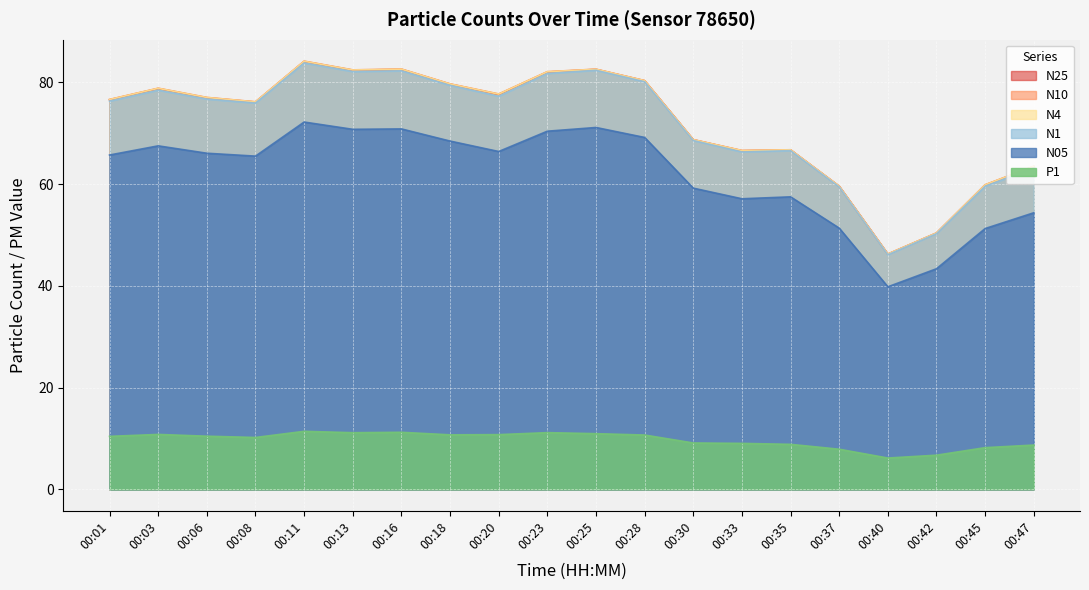

At which category is the sum across all series the highest?

00:11